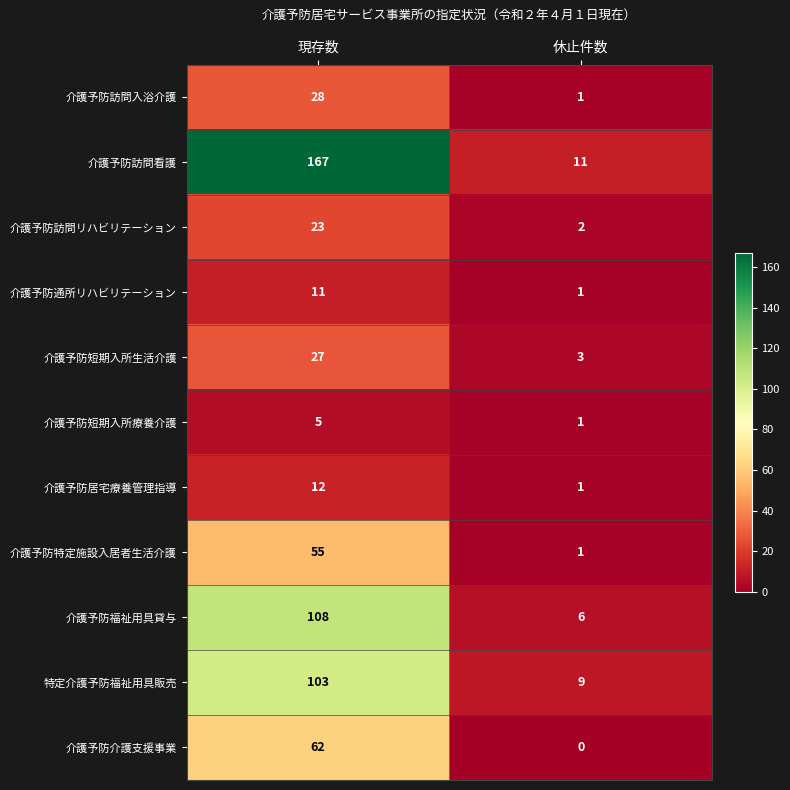

How many distinct data groups are displayed?

11